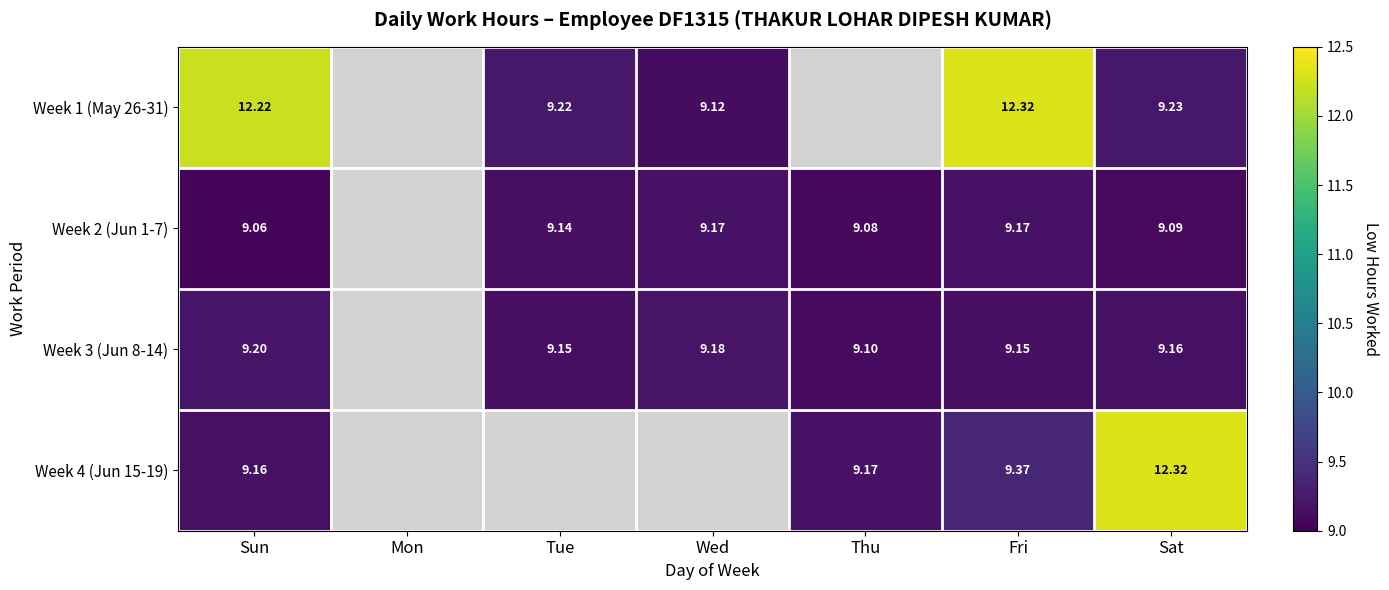

How many distinct data groups are displayed?

4